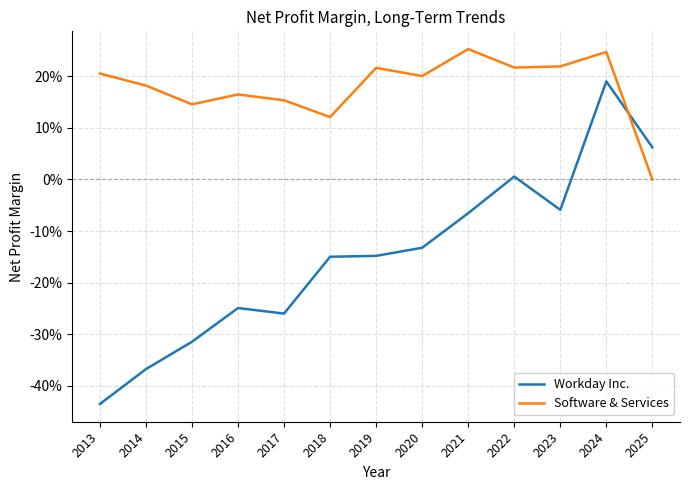

Which has a higher value, 2018 or 2022?

2022